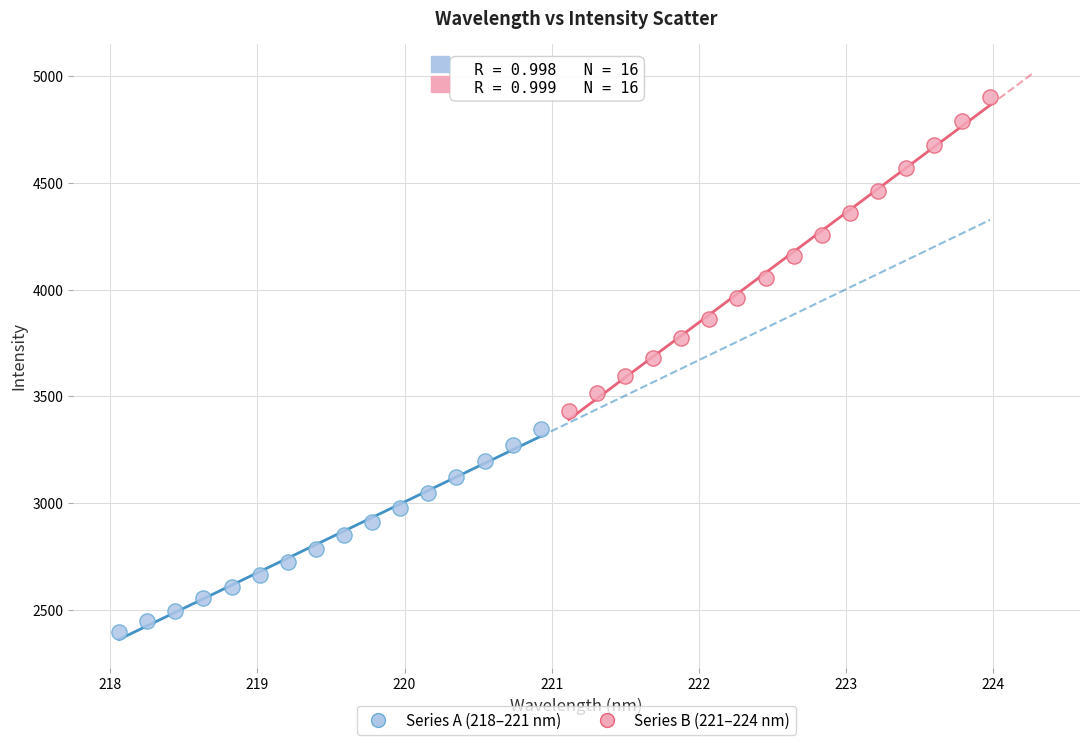

Which series reaches the maximum Y coordinate?

Series B (221–224 nm)